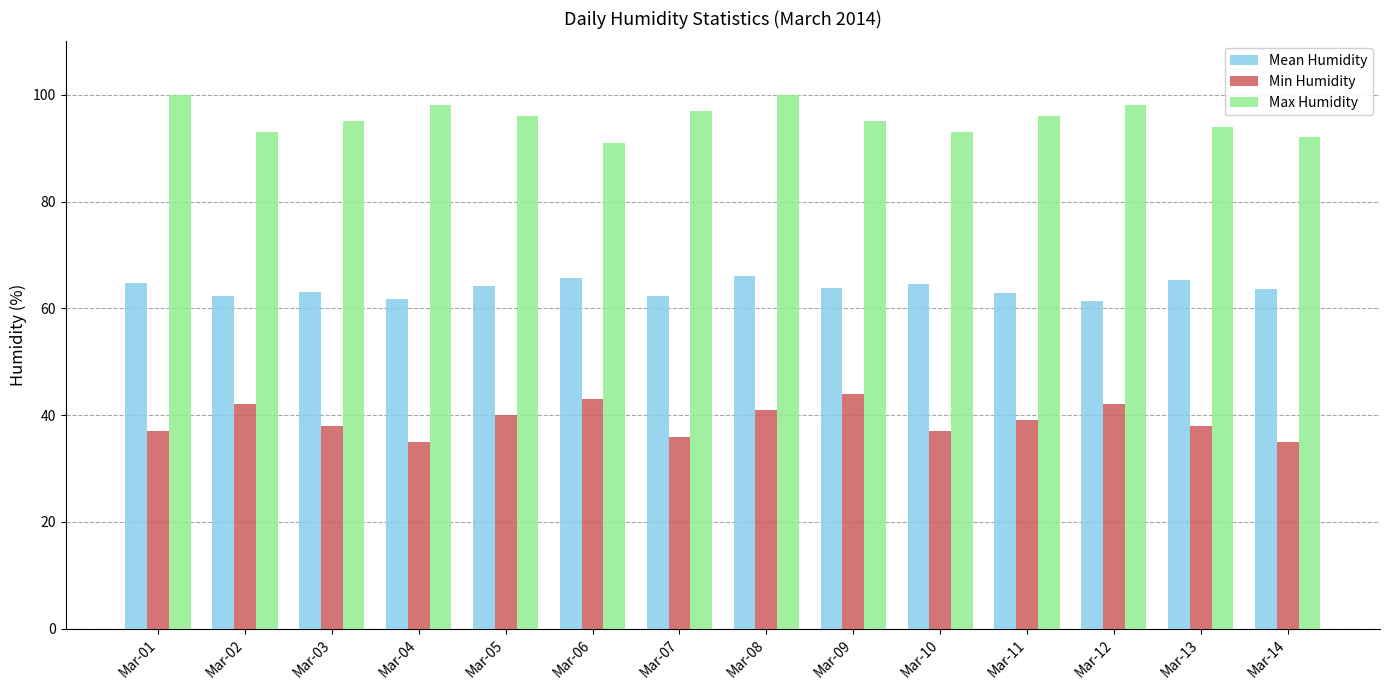

The value of Max Humidity at Mar-09 is 46.1. True or false?

False